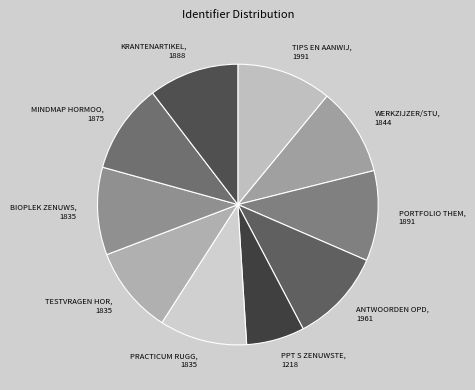

Which category has the smallest portion of the pie?

PPT S ZENUWSTE, 1218